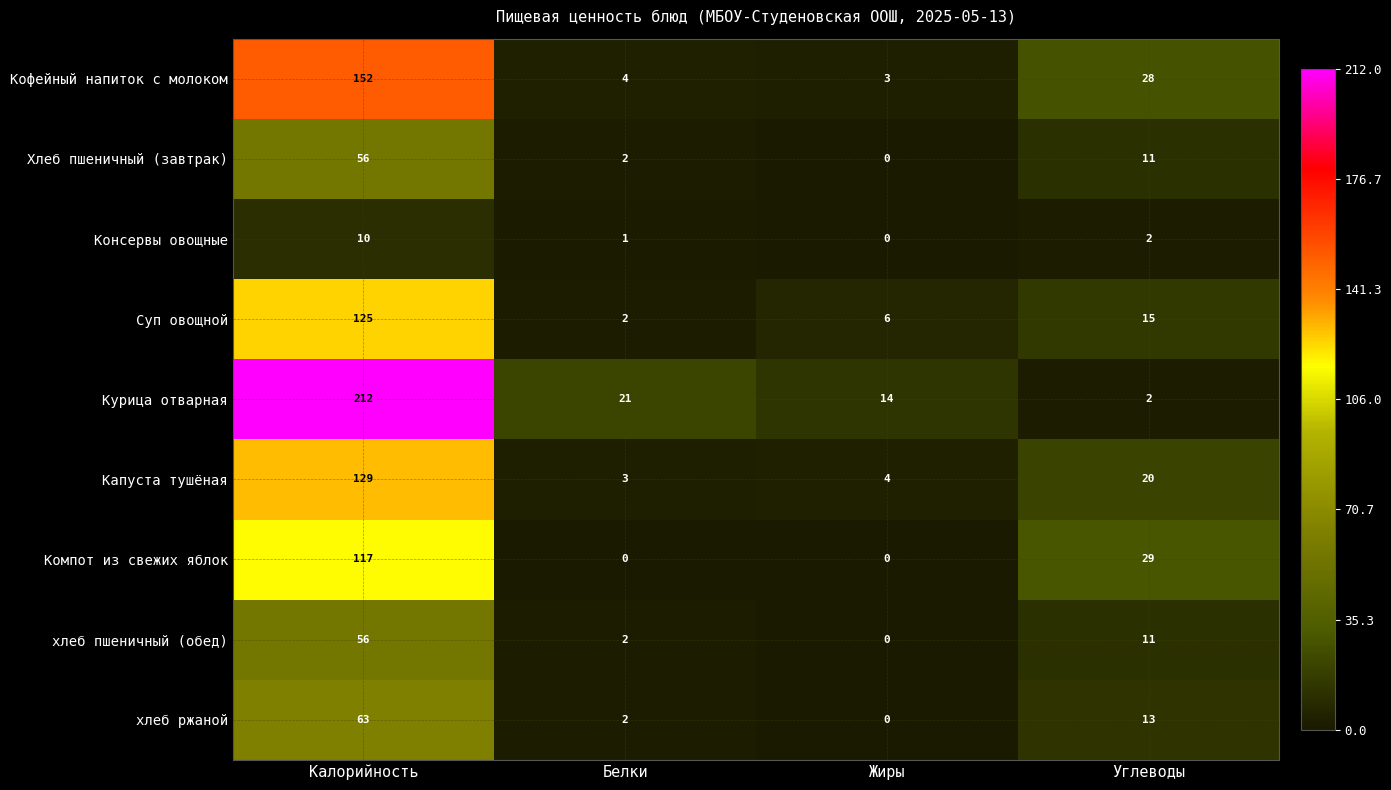

At which label does Хлеб пшеничный (завтрак) reach its minimum?

Жиры